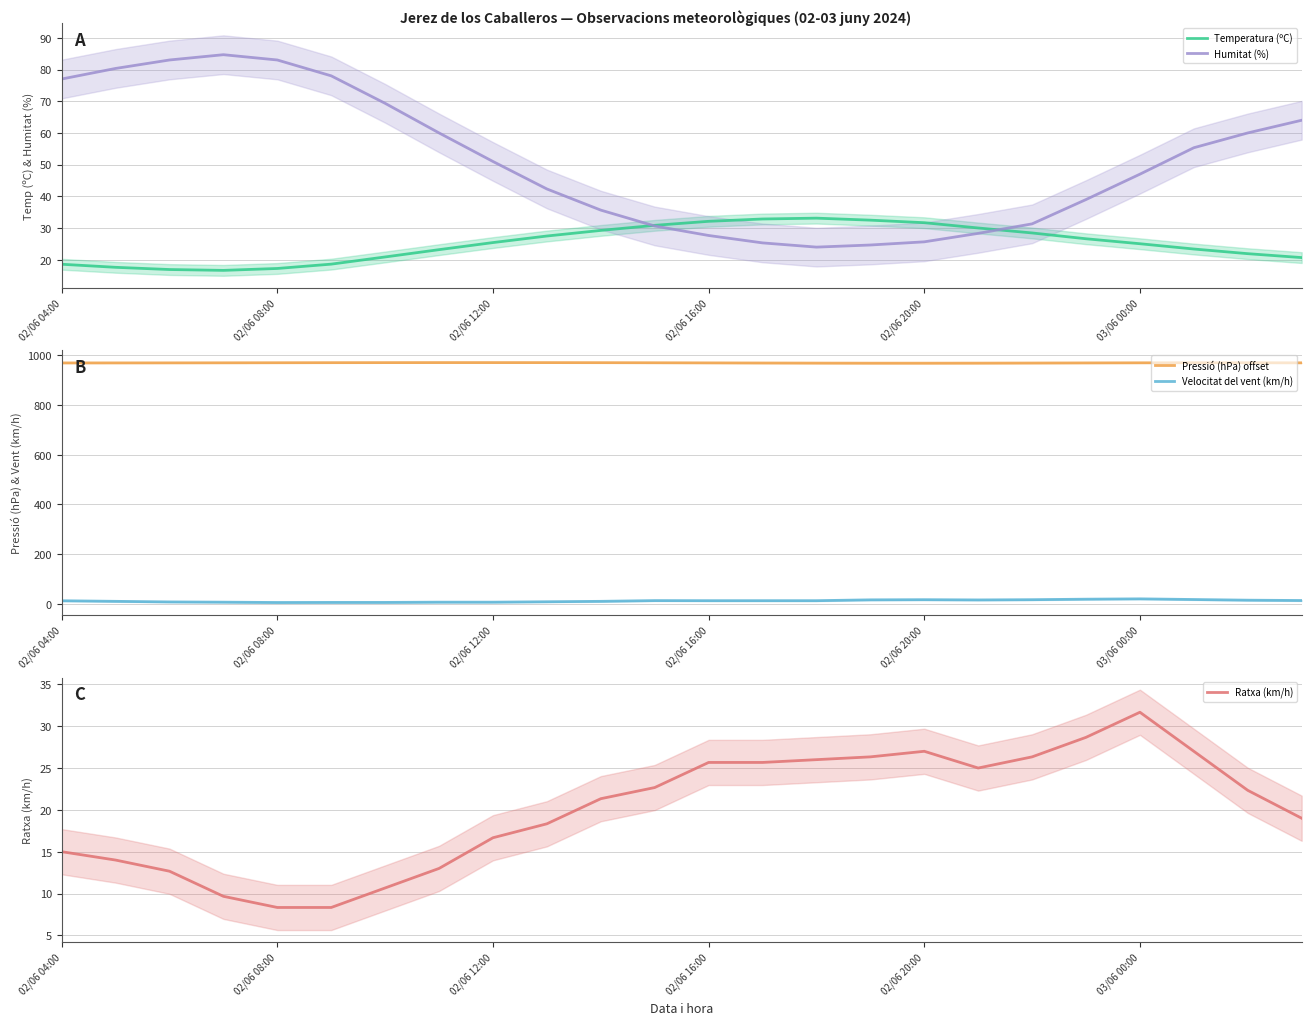

How many data points does each series have?

24